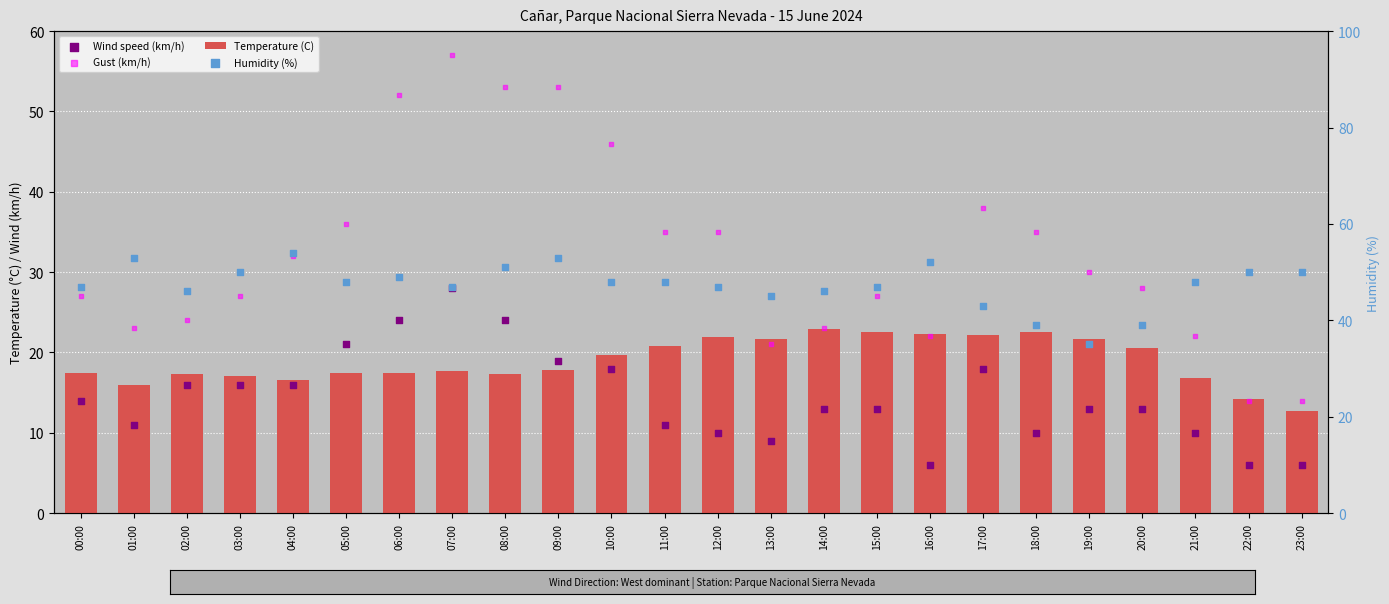

What are all the series names shown in the legend?

Temperature (C), Wind speed (km/h), Gust (km/h), Humidity (%)